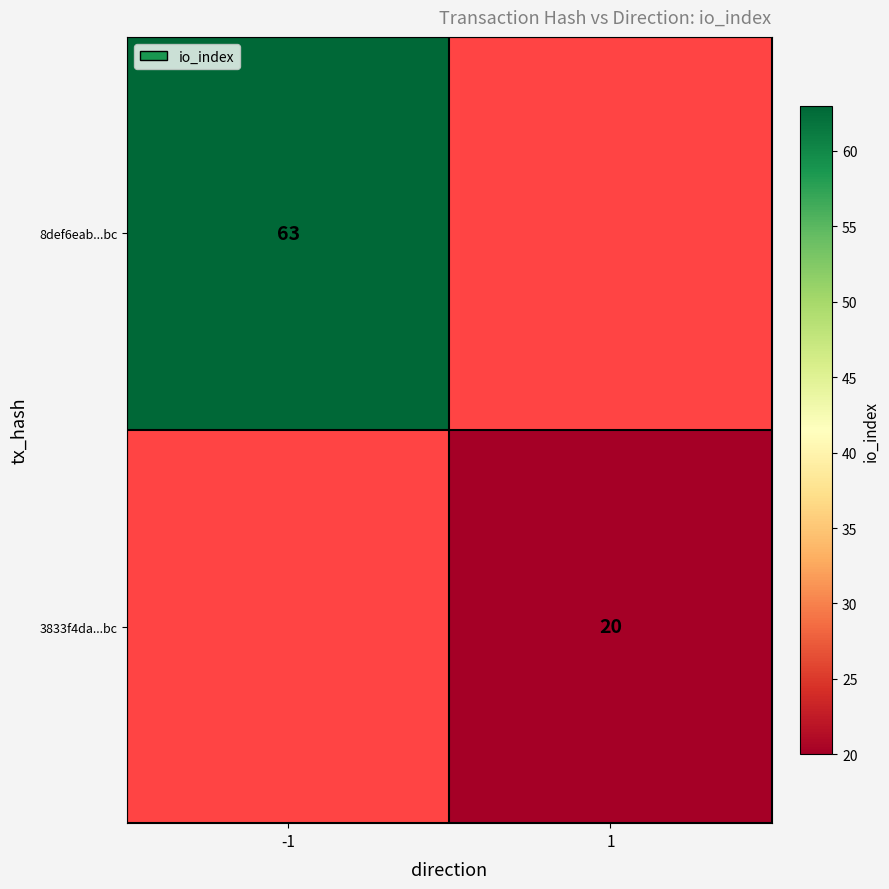

At how many categories does at least one series exceed 61?

1